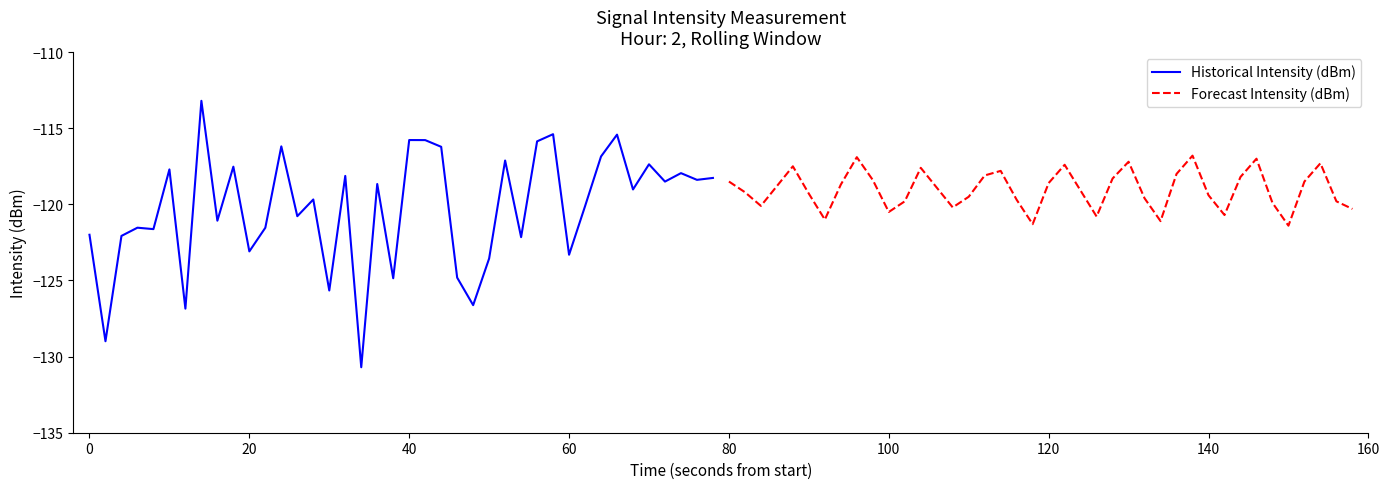

The value of Historical Intensity (dBm) at 60 is -201.8. True or false?

False